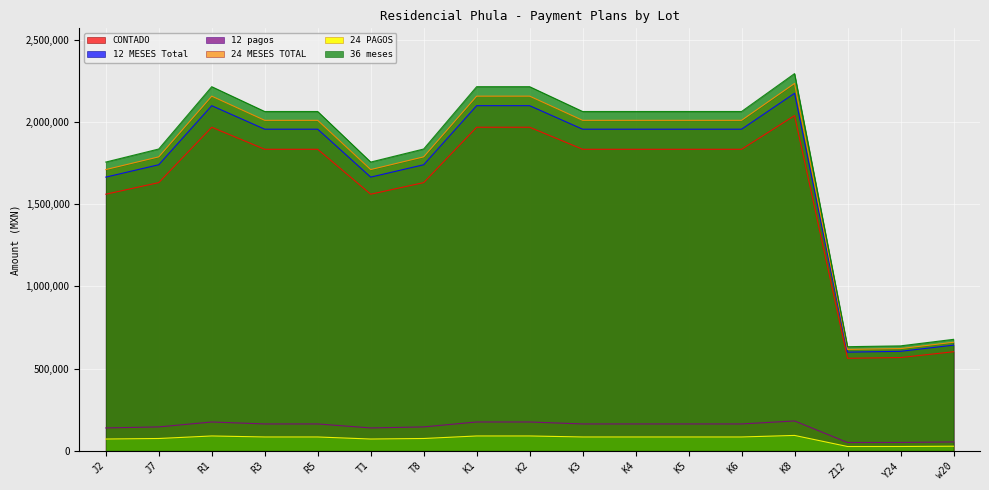

Between R5 and Y24, which is larger?

R5